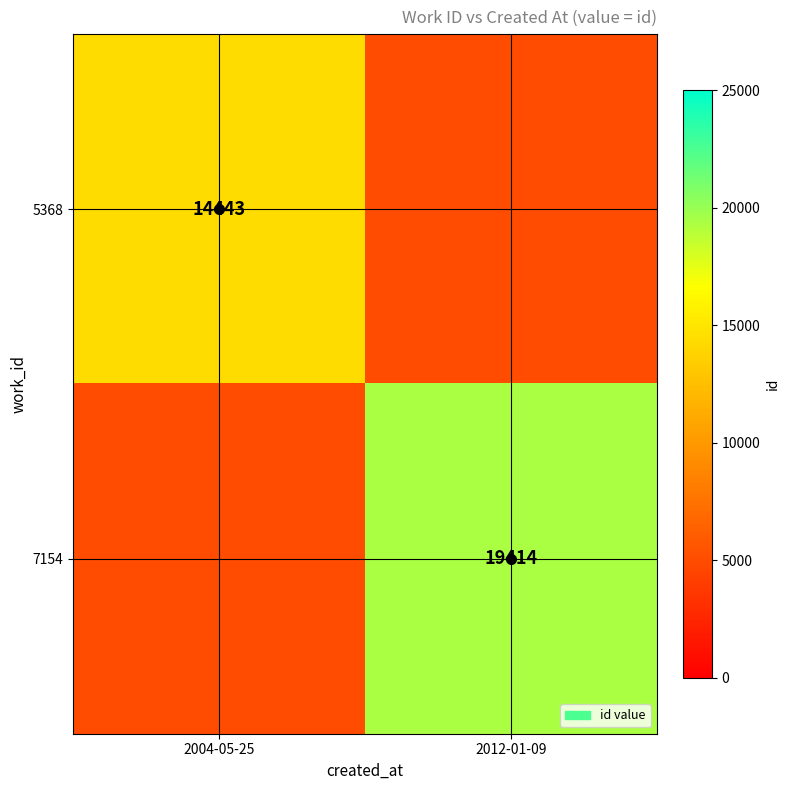

The value of 5368 at 2004-05-25 is 9682. True or false?

False